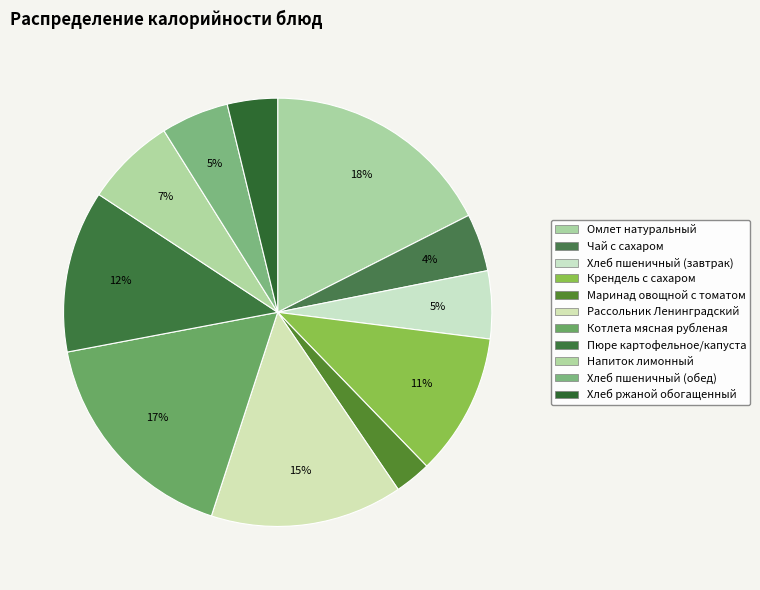

To the nearest percent, what portion does Хлеб ржаной обогащенный represent?

4%